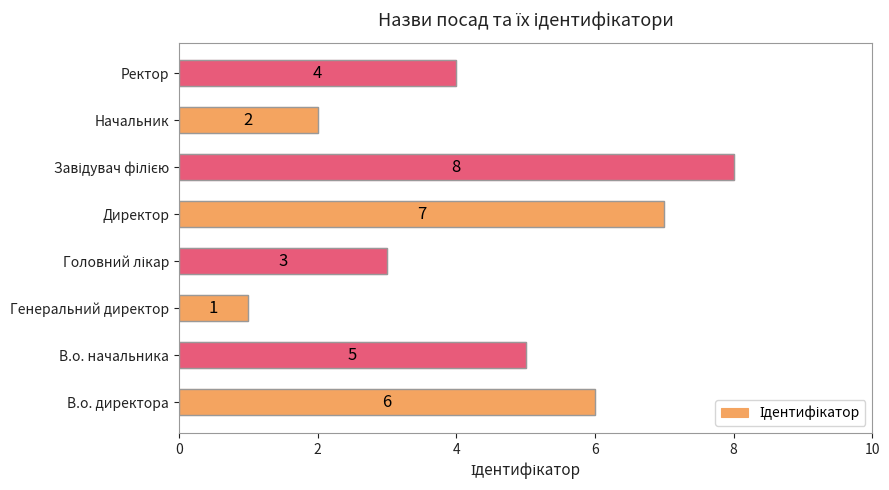

Reading bottom to top, what are all the values shown in this chart?

6	5	1	3	7	8	2	4